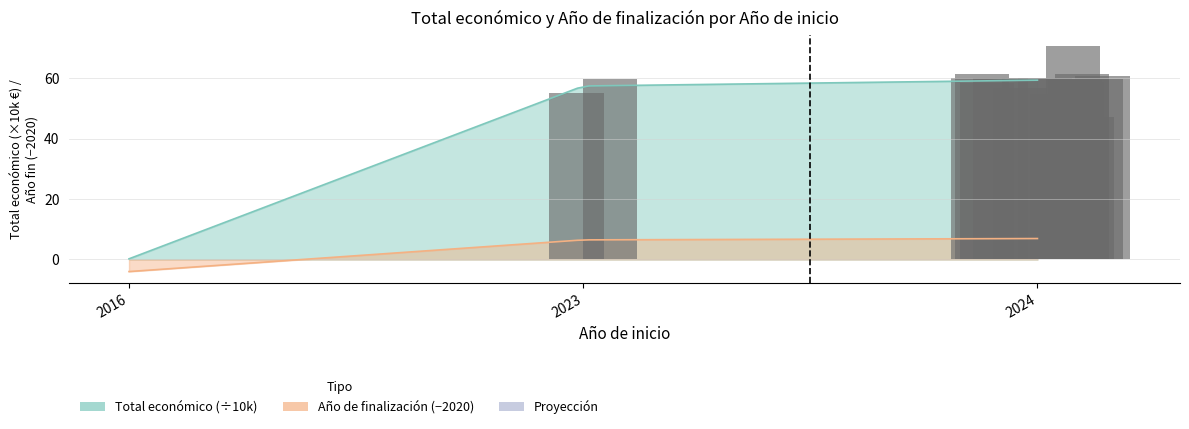

The chart shows a value of 27.3 at 2024. True or false?

False